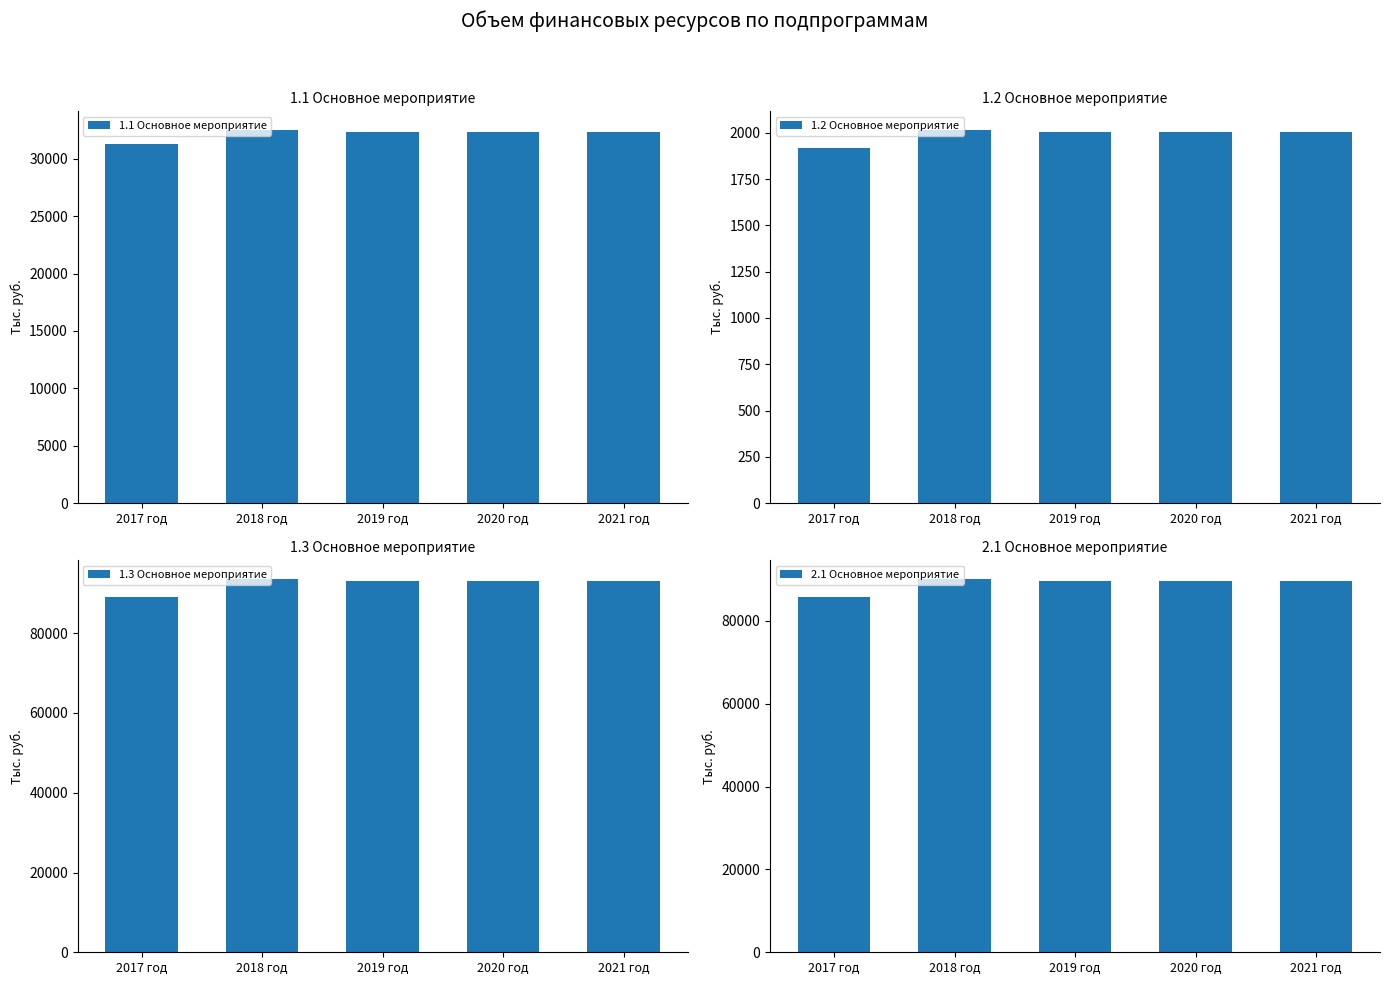

The value of 2.1 Основное мероприятие at 2017 год is 115106.6. True or false?

False